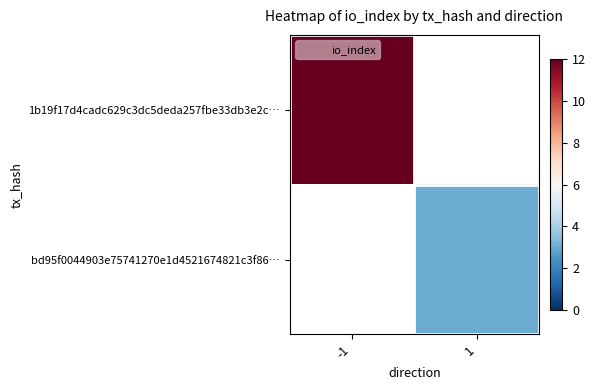

What is the smallest value displayed?

3.0